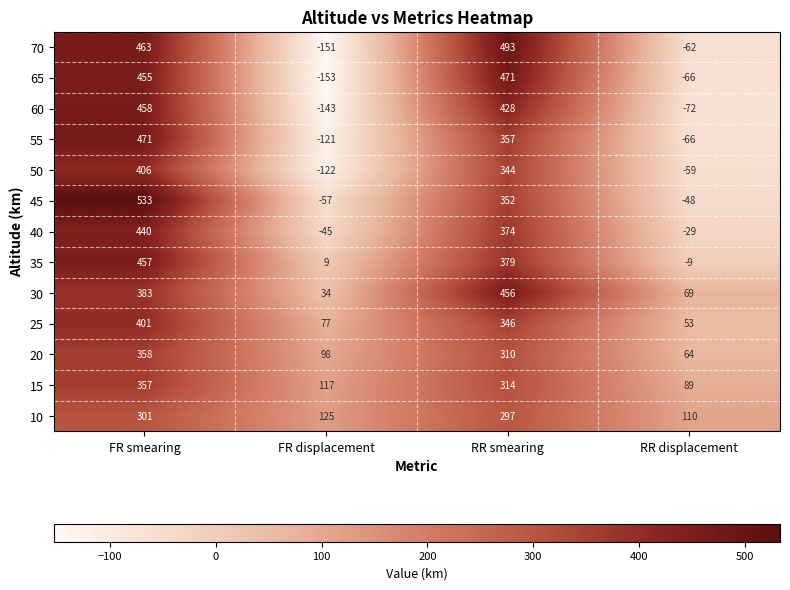

What is the spread (max minus min) of values at RR displacement?

182